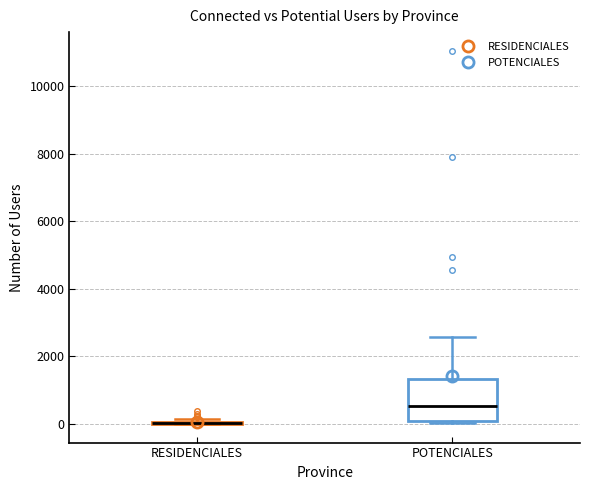

Reading left to right, read every box against the y-axis: the position of its median line, the range the box covers, and the ends of its whiskers. The values are not printed on the chart, so give them approximately, as read against the axis.

RESIDENCIALES: box collapsed to a line at 0, whiskers 0 to 200
POTENCIALES: median 600, box 0 to 1400, whiskers 0 (just below the box's lower edge) to 2600